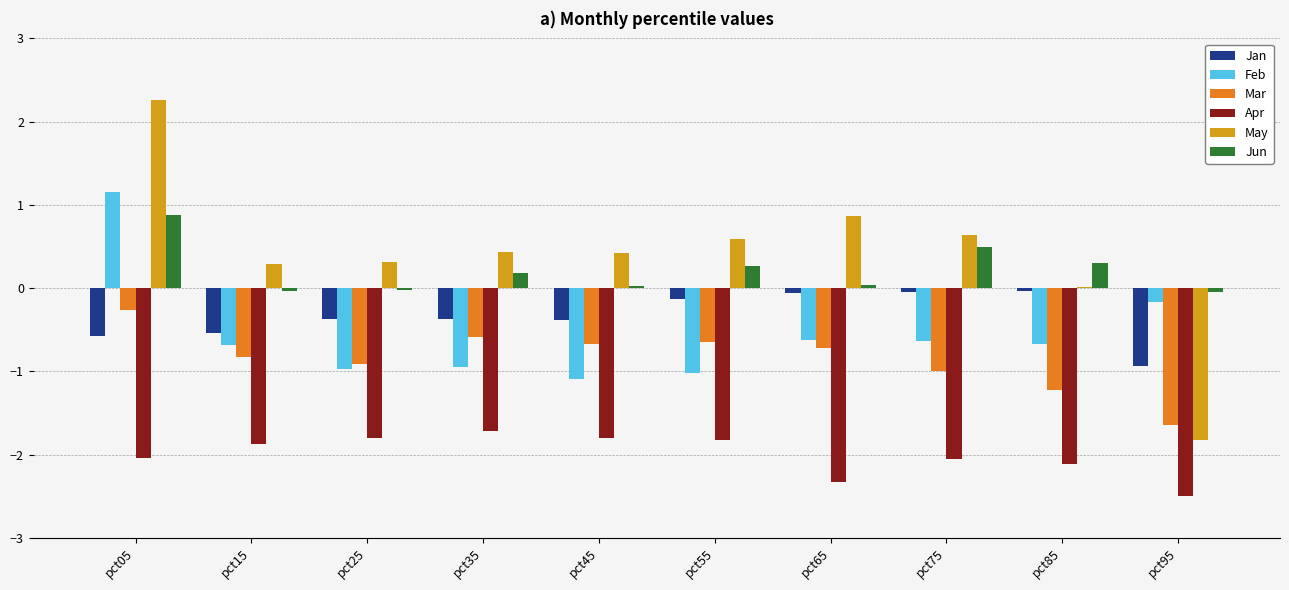

At which category is the sum across all series the highest?

pct05